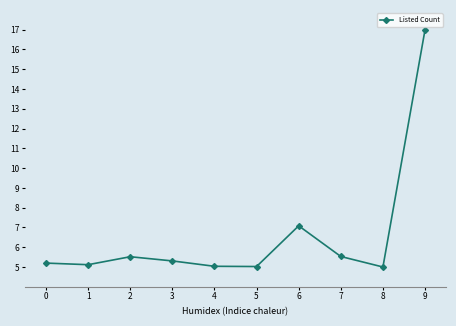

Is this an area chart (filled region under the line)?

No